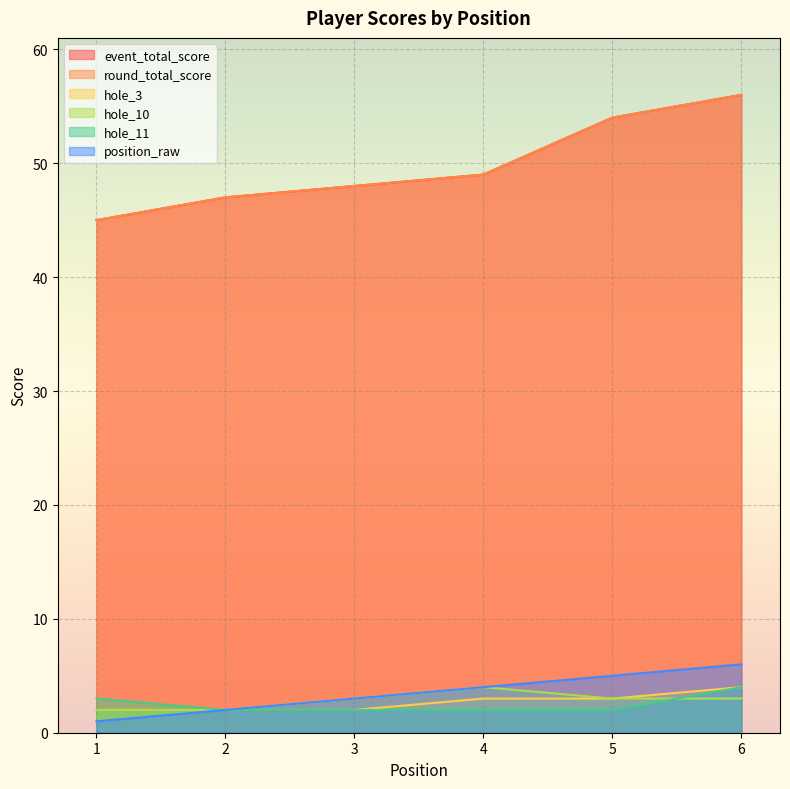

What is the maximum value for hole_11?

4